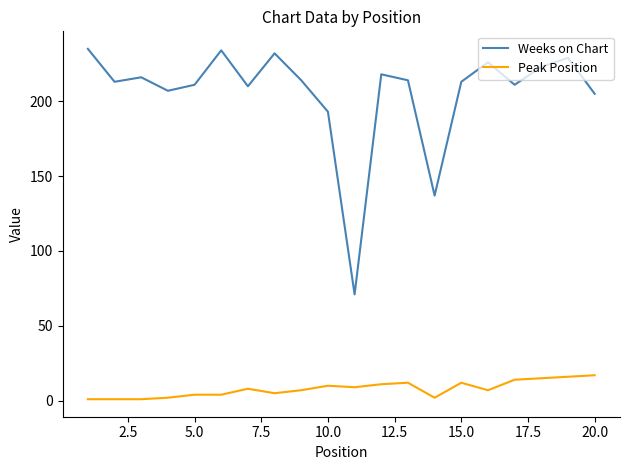

What is the difference between the maximum and minimum values in the Peak Position series?

16